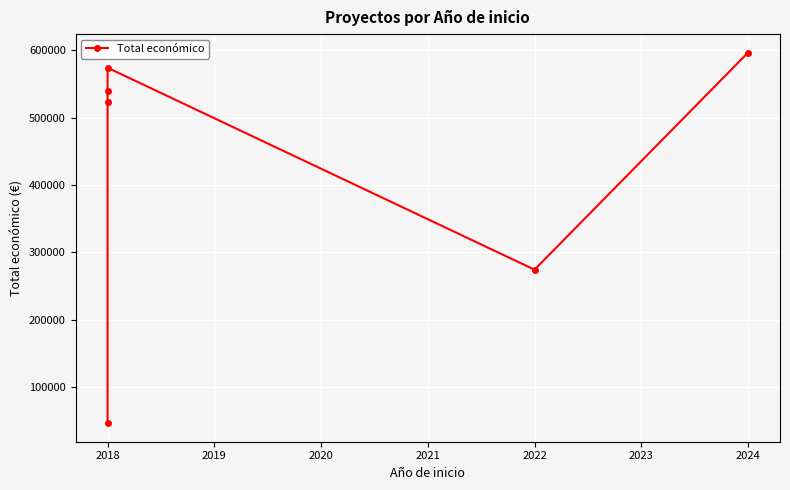

What is the value of the 5th point from the left?

274183